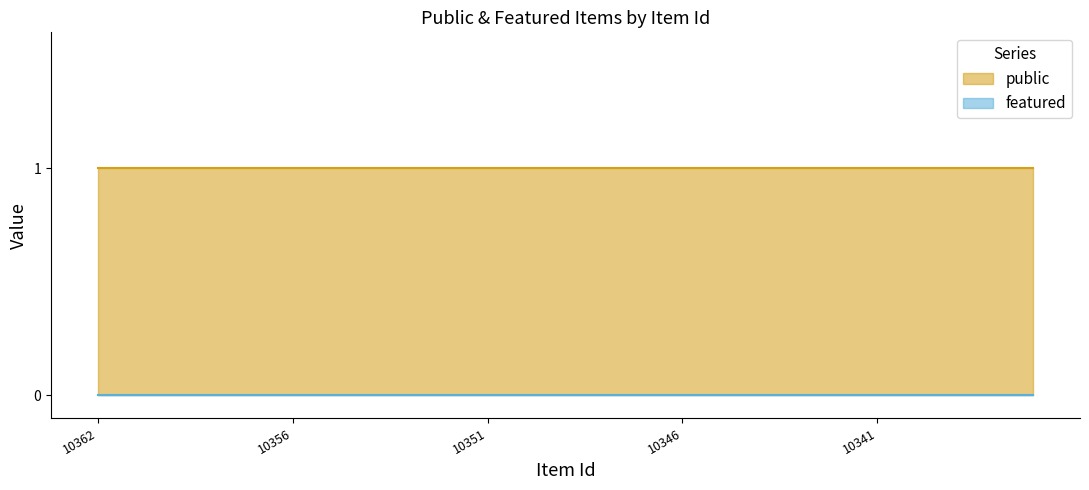

Reading right to left, extract all data points from this chart.

public: 1	1	1	1	1	1	1	1	1	1	1	1	1	1	1	1	1	1	1	1	1	1	1	1	1
featured: 0	0	0	0	0	0	0	0	0	0	0	0	0	0	0	0	0	0	0	0	0	0	0	0	0